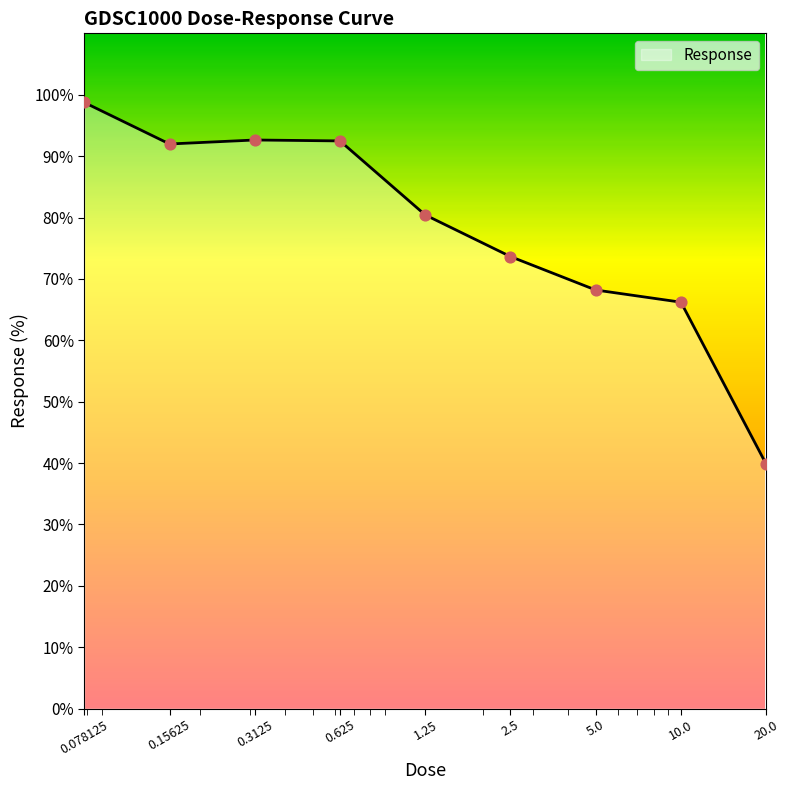

What is the minimum value shown in the chart?

39.8